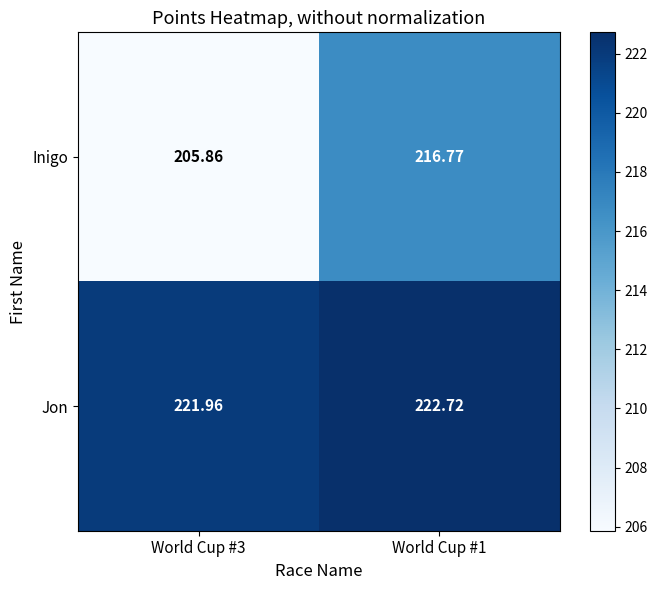

Rank the series by their average value, from highest to lowest.

Jon, Inigo